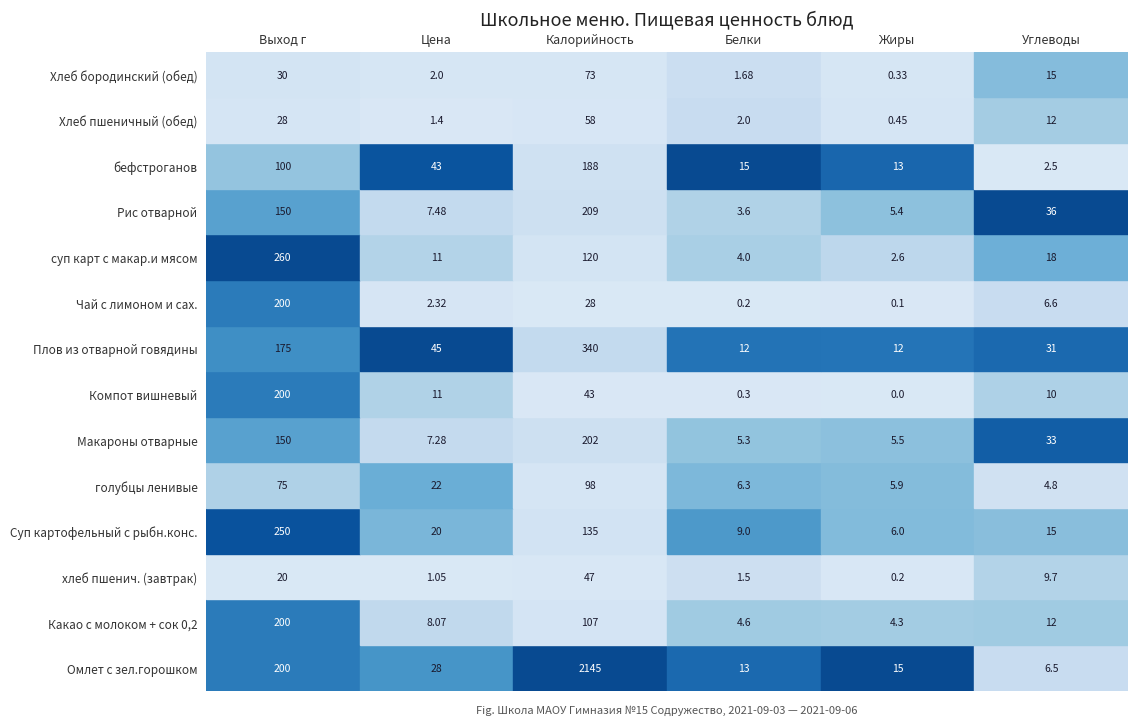

What is the difference between the Чай с лимоном и сах. values at Выход г and Углеводы?

193.4